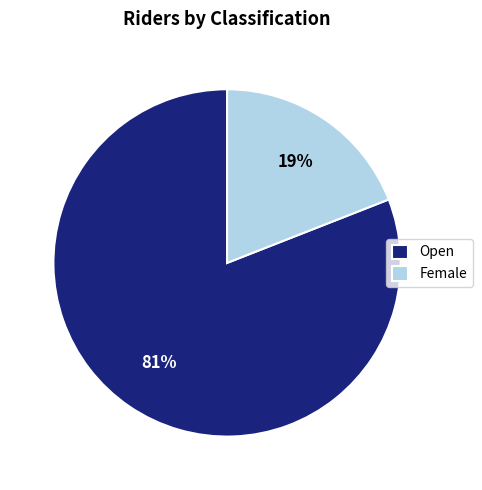

What is the largest slice in the pie chart?

Open